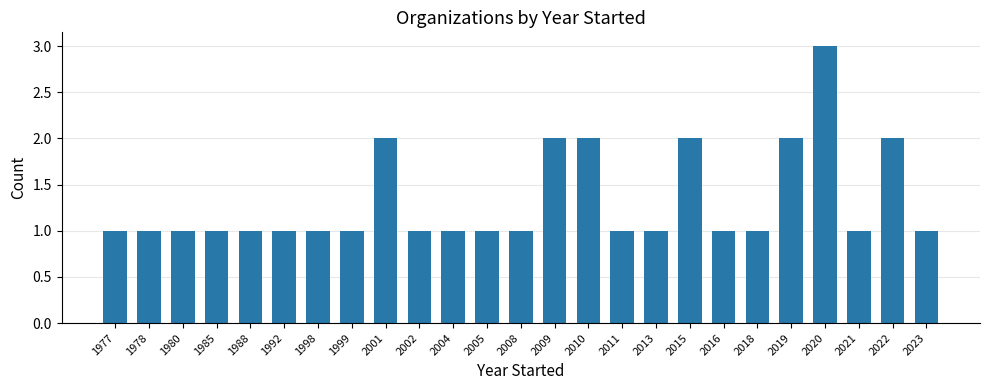

Which category has the highest value across all series?

2020